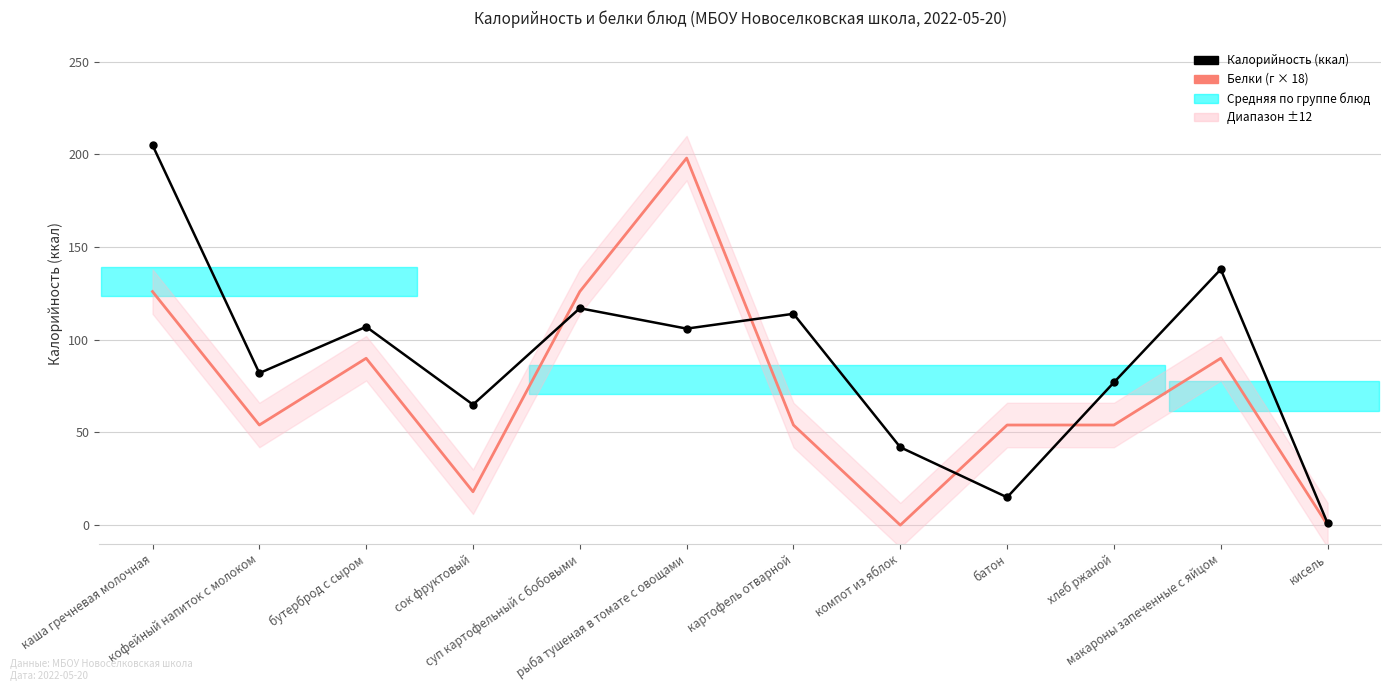

What is the maximum value shown in the chart?

205